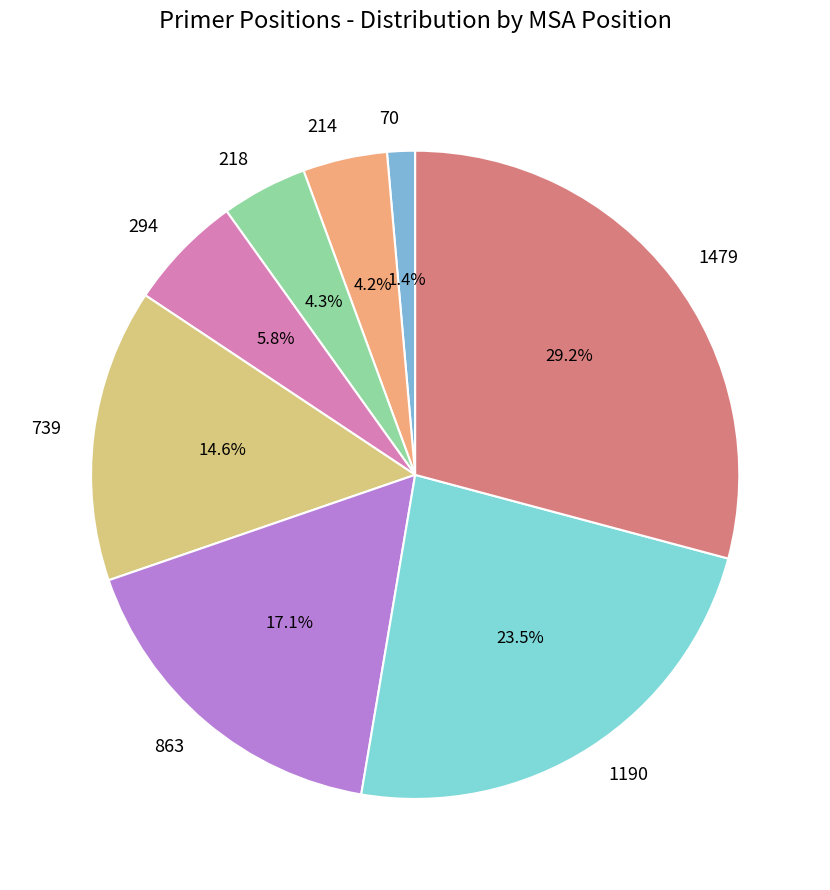

What is the smallest slice in the pie chart?

70